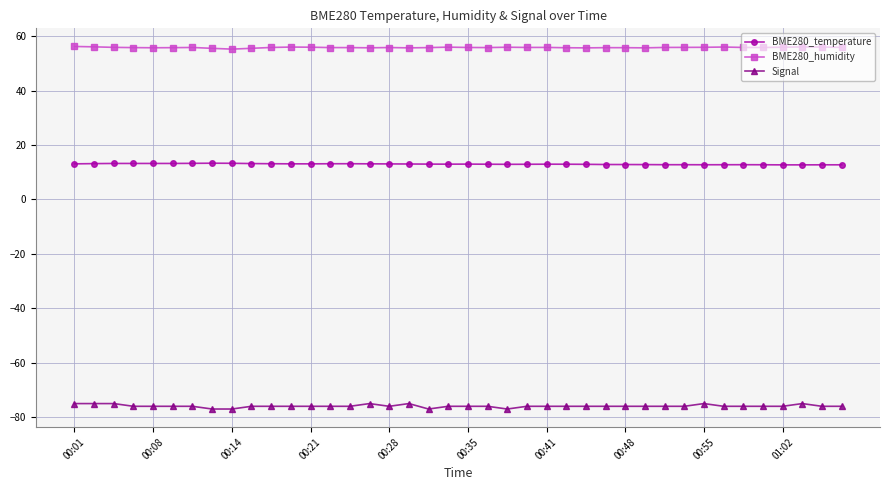

What is the average value of the BME280_temperature series?

13.0